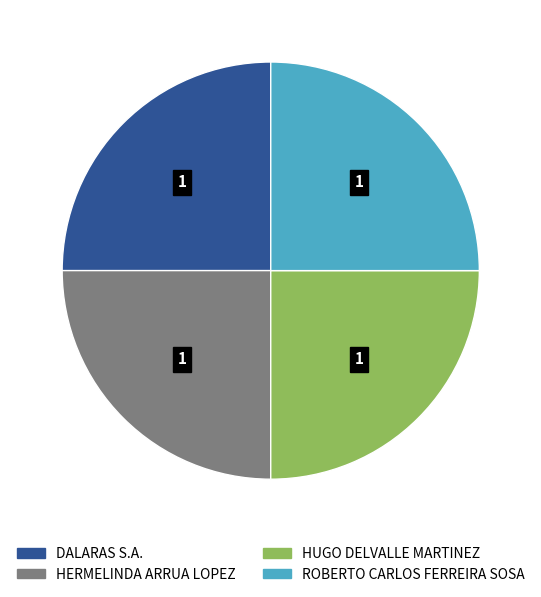

Does any single category account for the majority?

No